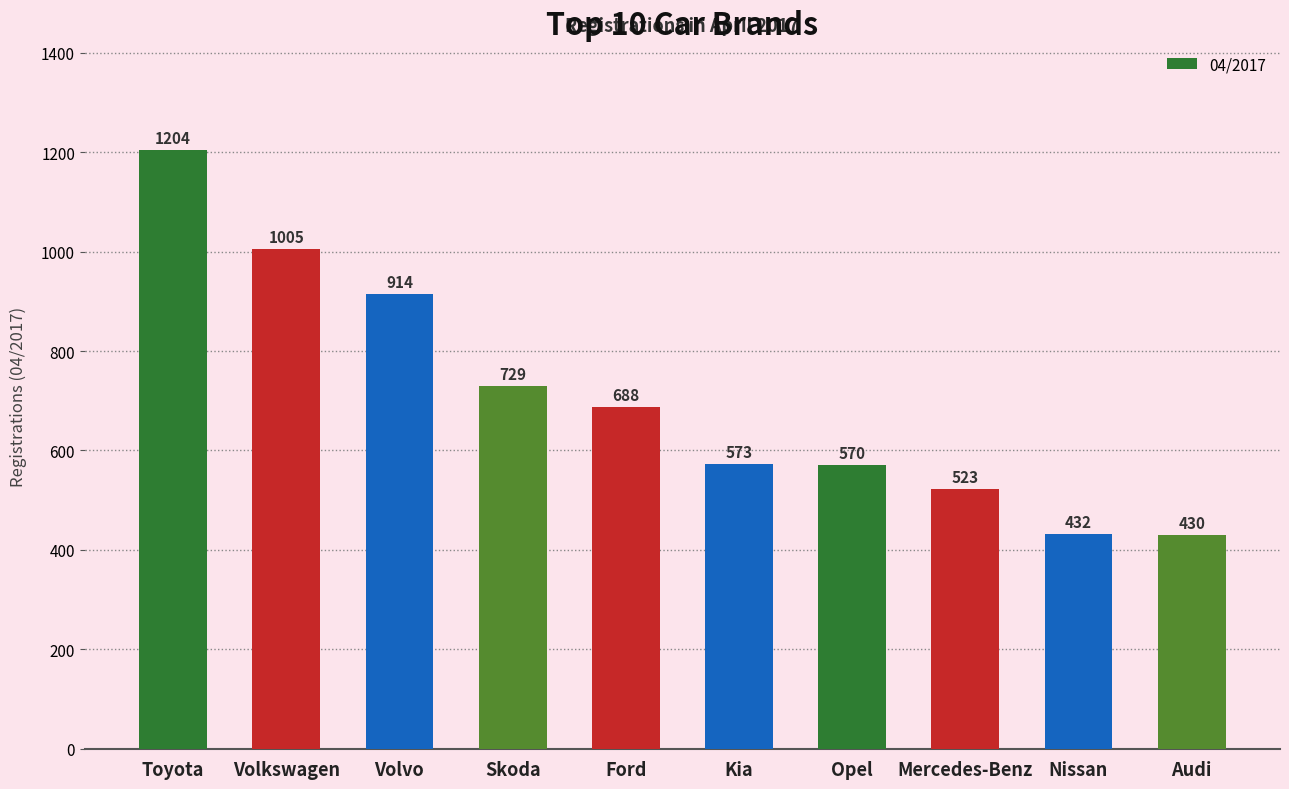

What is the label of the 6th bar from the left?

Kia